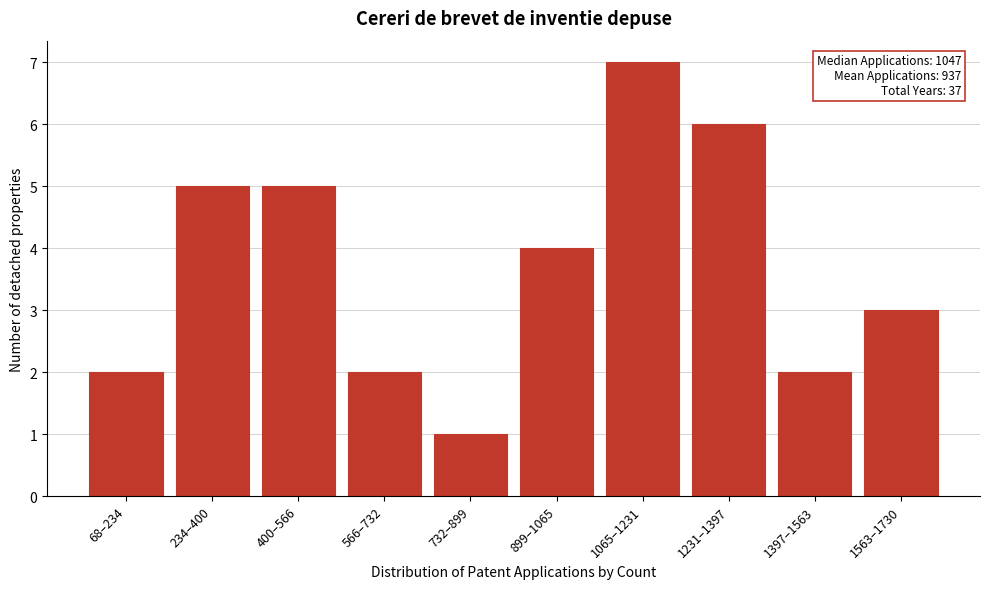

Reading left to right, transcribe all the data shown in this chart.

68–234=2	234–400=5	400–566=5	566–732=2	732–899=1	899–1065=4	1065–1231=7	1231–1397=6	1397–1563=2	1563–1730=3